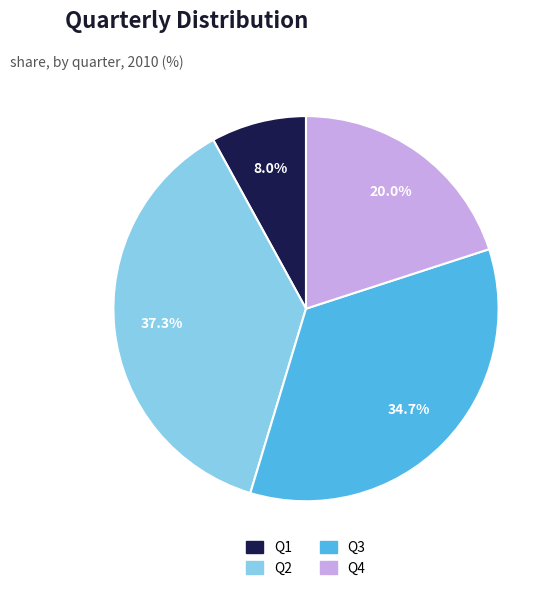

To the nearest percent, what percentage of the pie is Q1?

8%